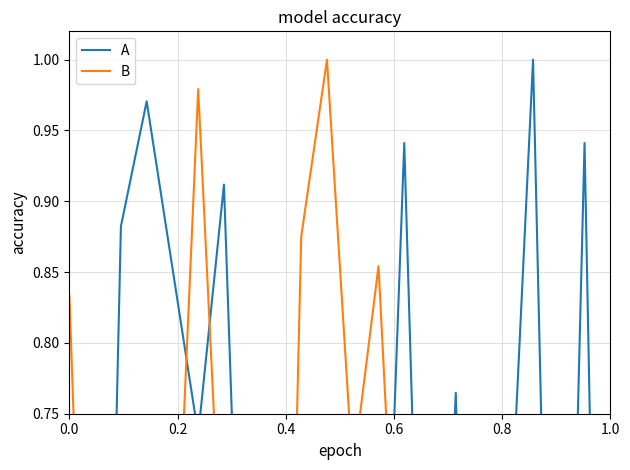

What is the value of the A point at the 5th from the left?

0.9